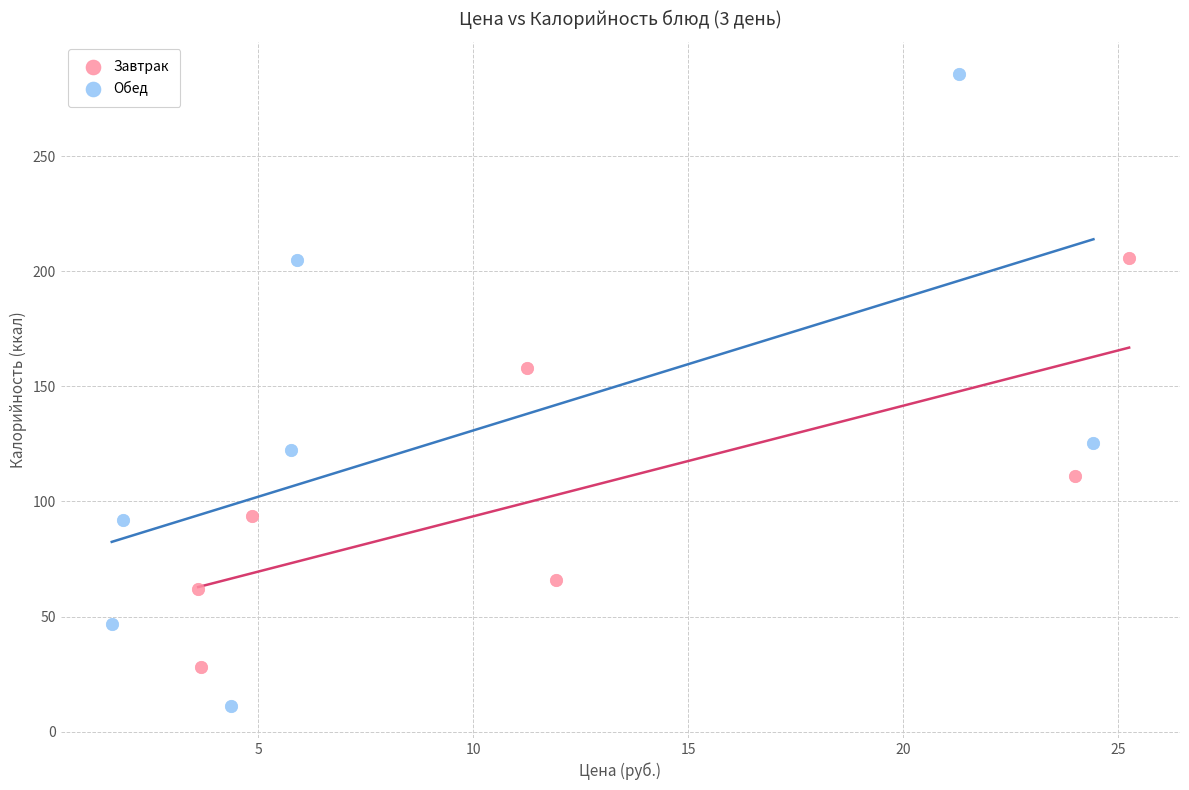

Which series reaches the maximum Y coordinate?

Обед